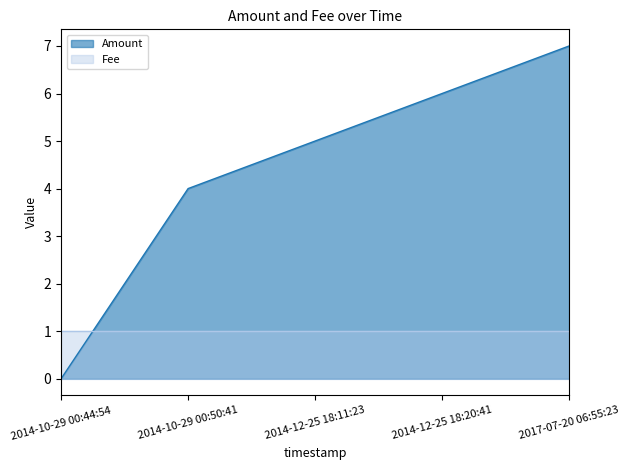

Reading right to left, what are all the values shown in this chart?

2017-07-20 06:55:23=7	2014-12-25 18:20:41=6	2014-12-25 18:11:23=5	2014-10-29 00:50:41=4	2014-10-29 00:44:54=0